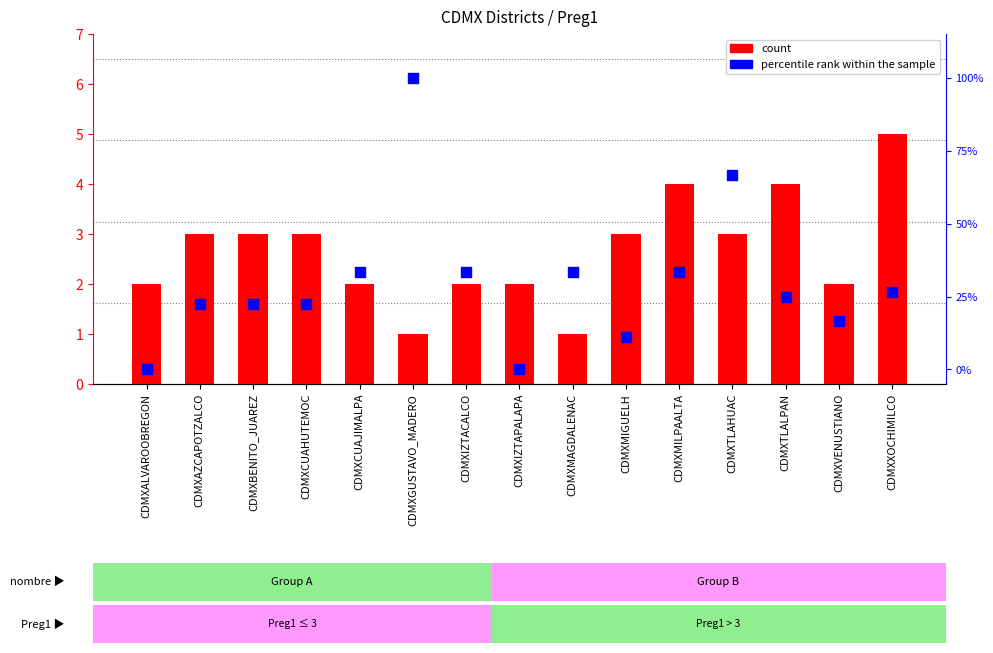

At how many categories does at least one series exceed 62?

2